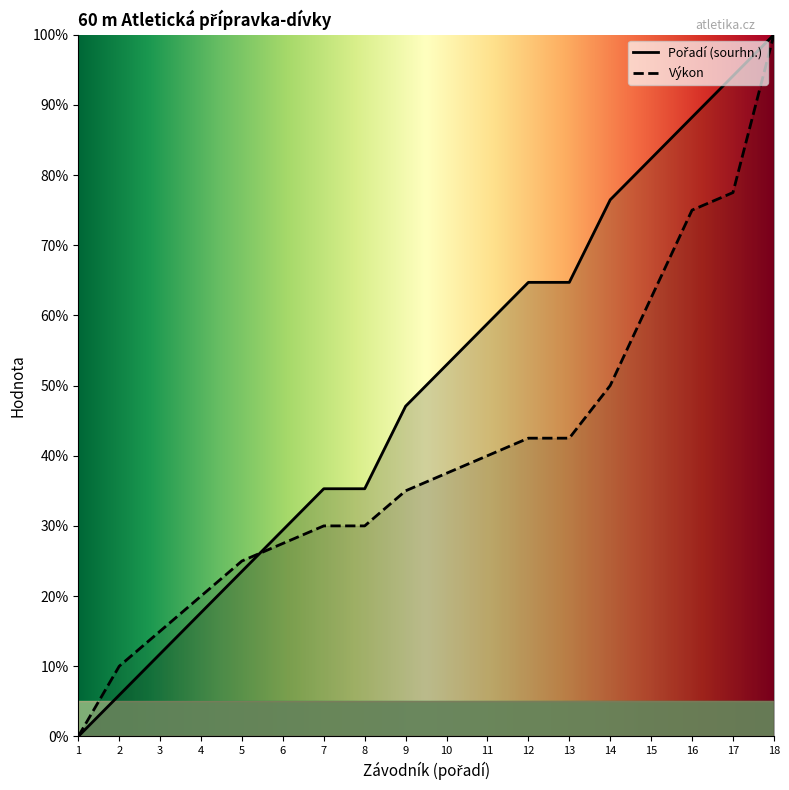

Between 9 and 18, which series saw the biggest shift?

Výkon